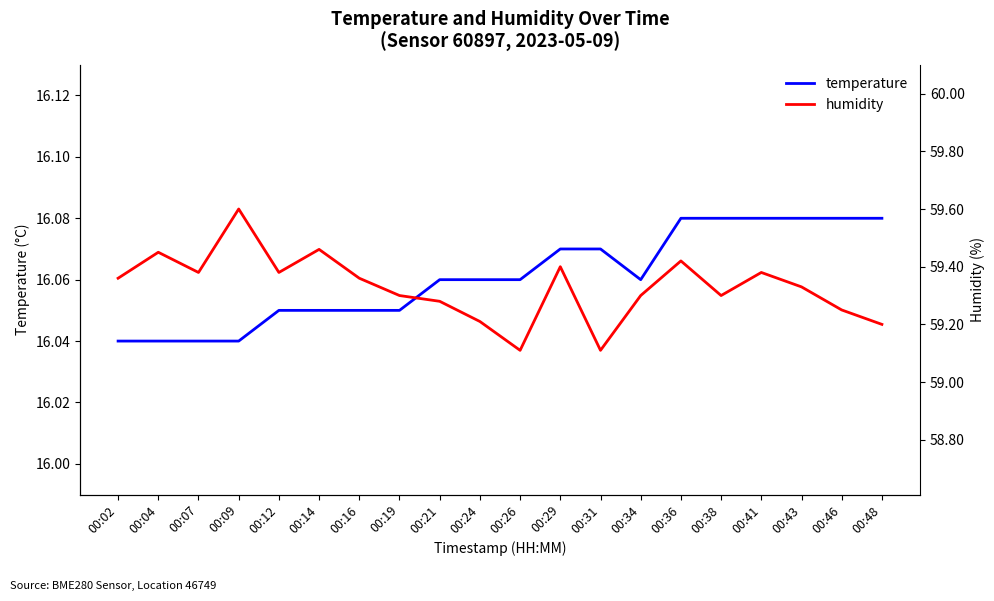

The humidity series shows 59.6 at 00:09. True or false?

True